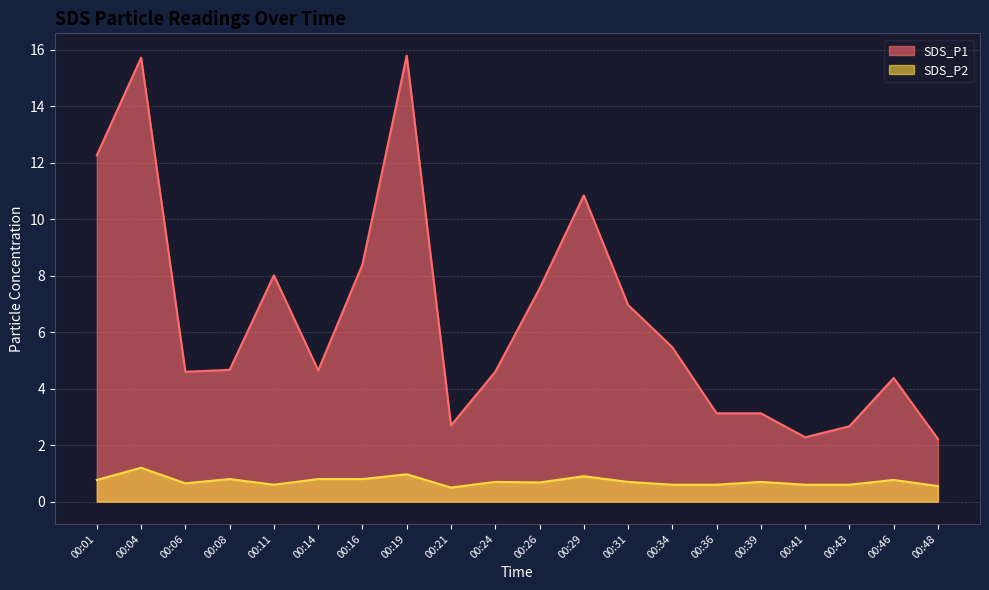

Rank the series by their maximum value, from lowest to highest.

SDS_P2, SDS_P1